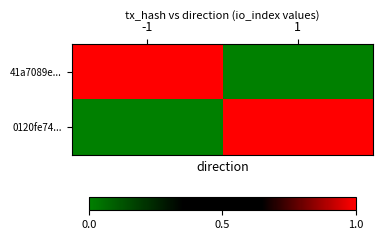

Count the number of categories in the chart.

2